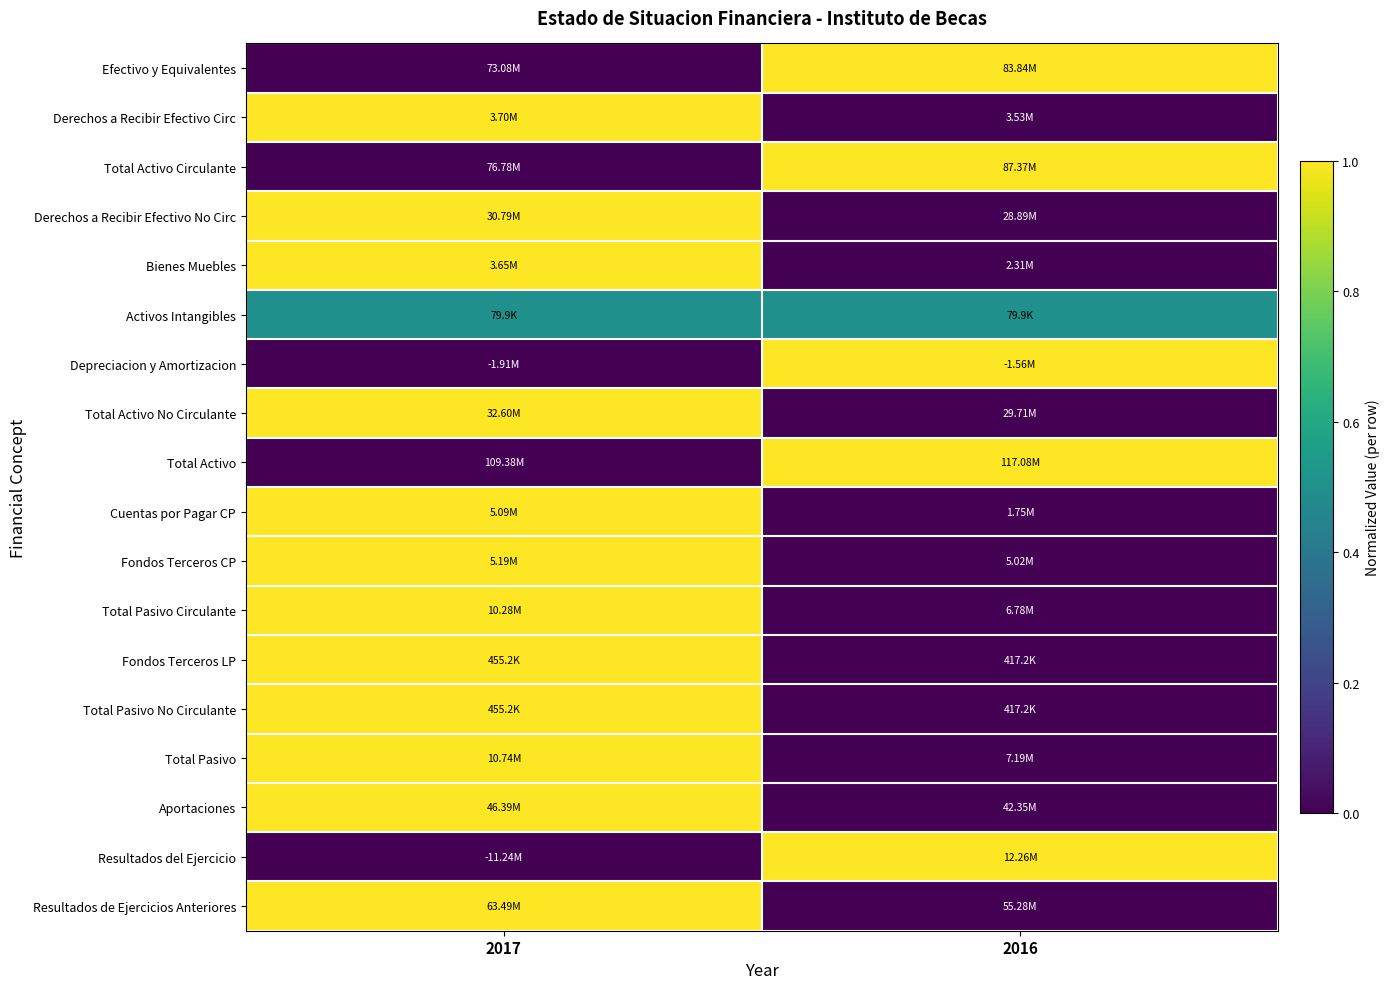

Which label corresponds to the smallest value in the chart?

2017